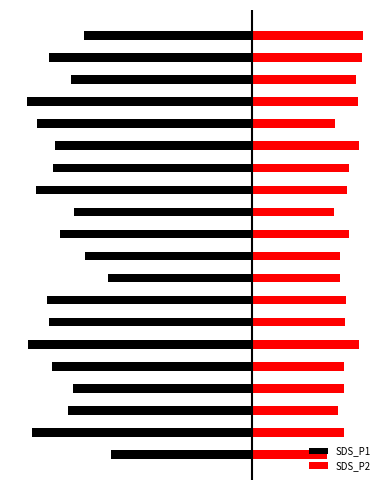

Is it true that SDS_P2 equals 12.3 at 18?

False